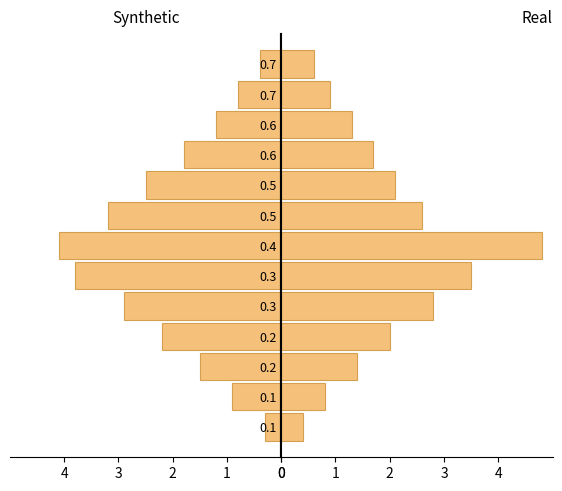

Rank the series by their average value, from highest to lowest.

Synthetic, Real